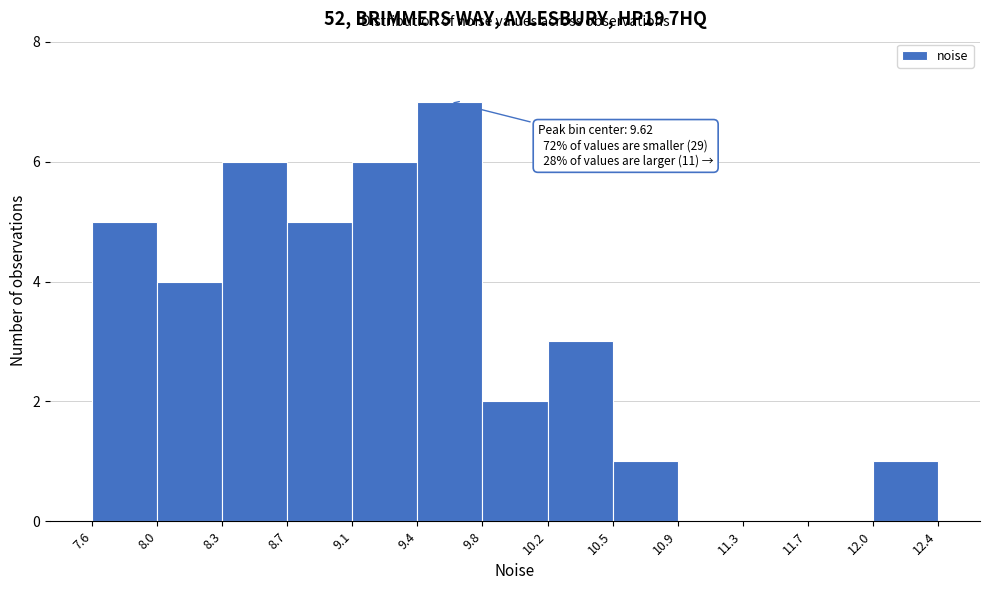

Over which range of the x-axis is the bar tallest?

9.4 to 9.8